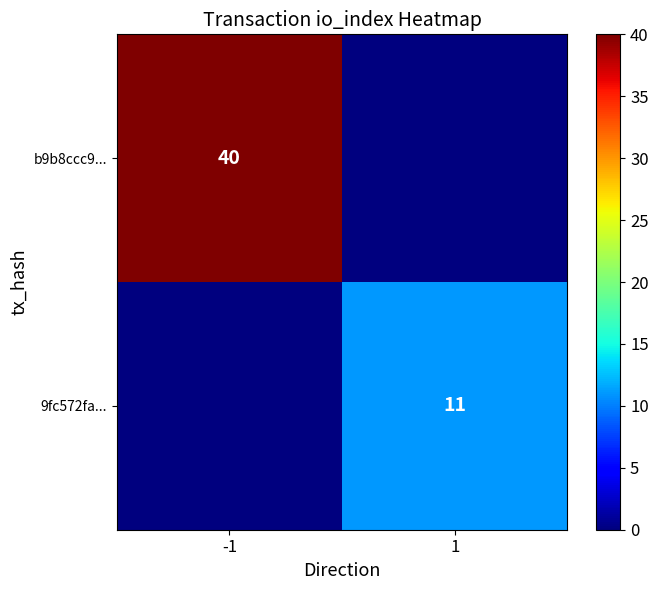

Is the value of 9fc572fa... at 1 greater than the value of b9b8ccc9... at -1?

No